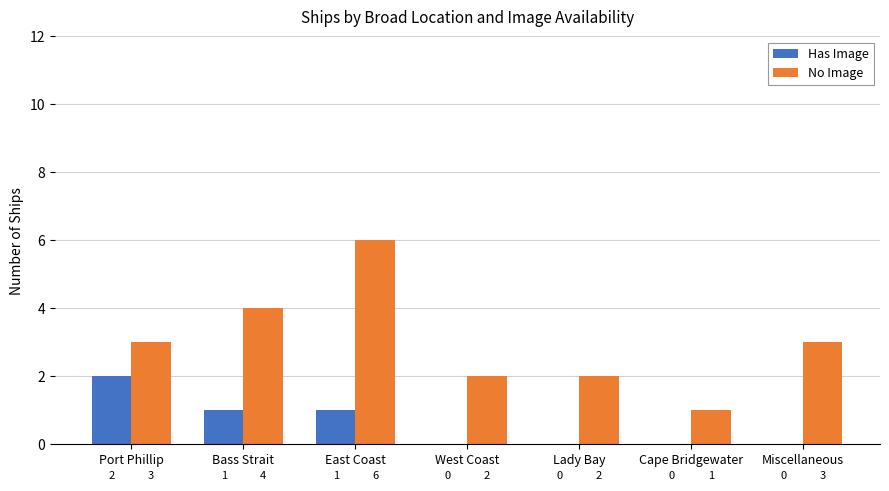

Is the value of No Image at West Coast greater than the value of Has Image at Cape Bridgewater?

Yes